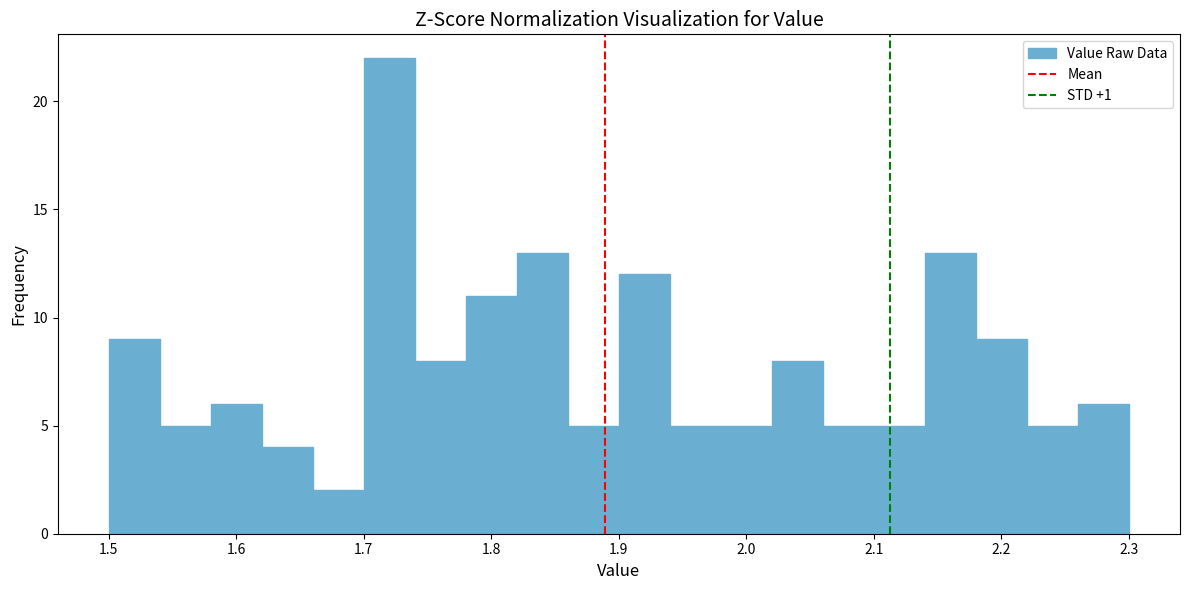

Which range on the x-axis has the tallest bar?

1.70 to 1.74